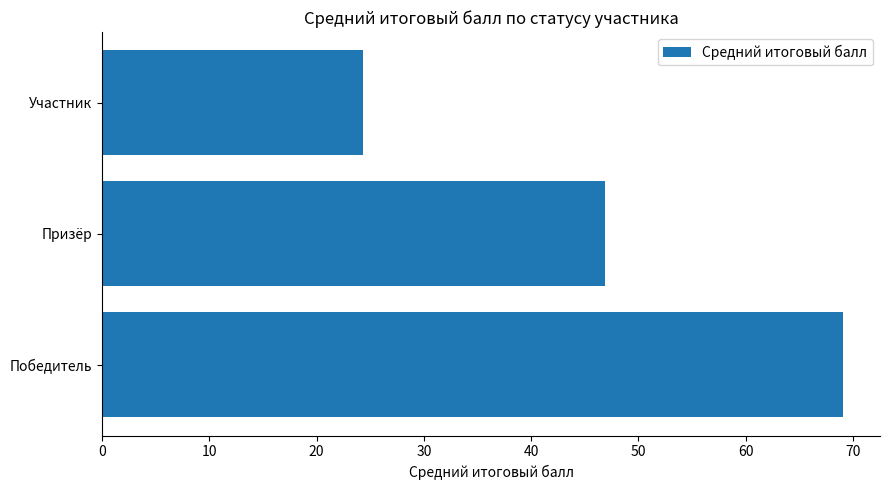

What is the sum of all values?

140.3